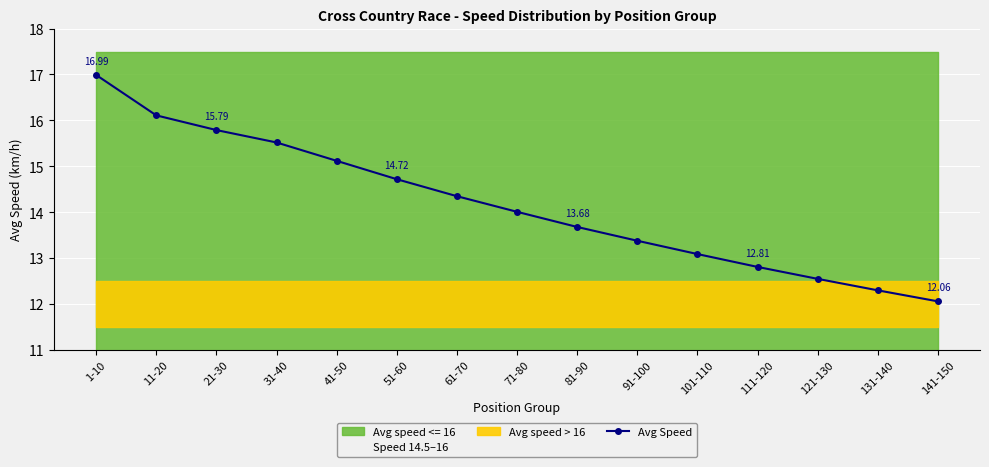

What is the difference between the maximum and minimum values?

4.9